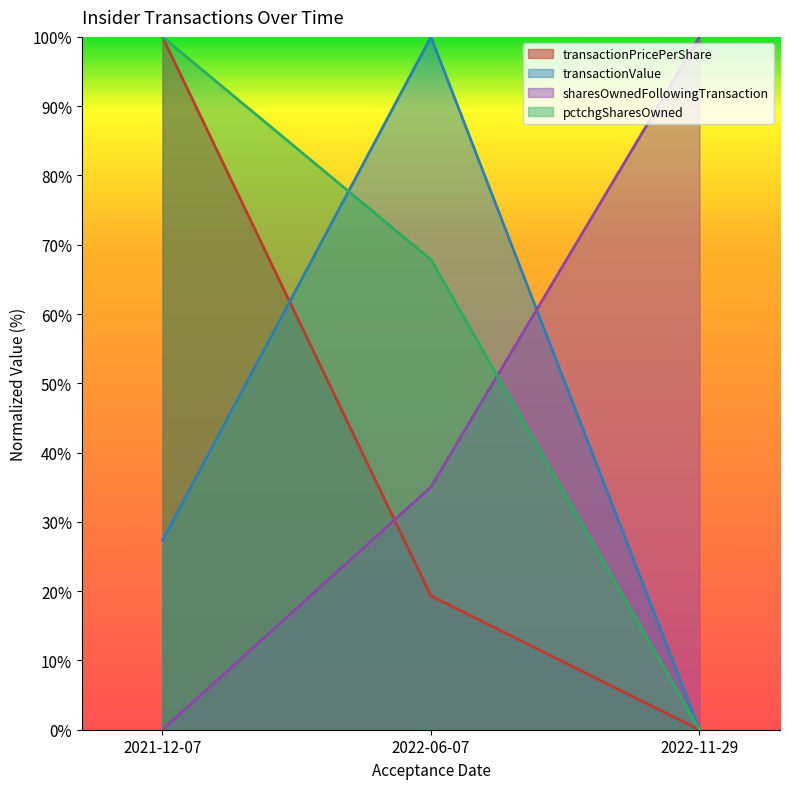

List the series in order of their peak value, lowest first.

transactionPricePerShare, sharesOwnedFollowingTransaction